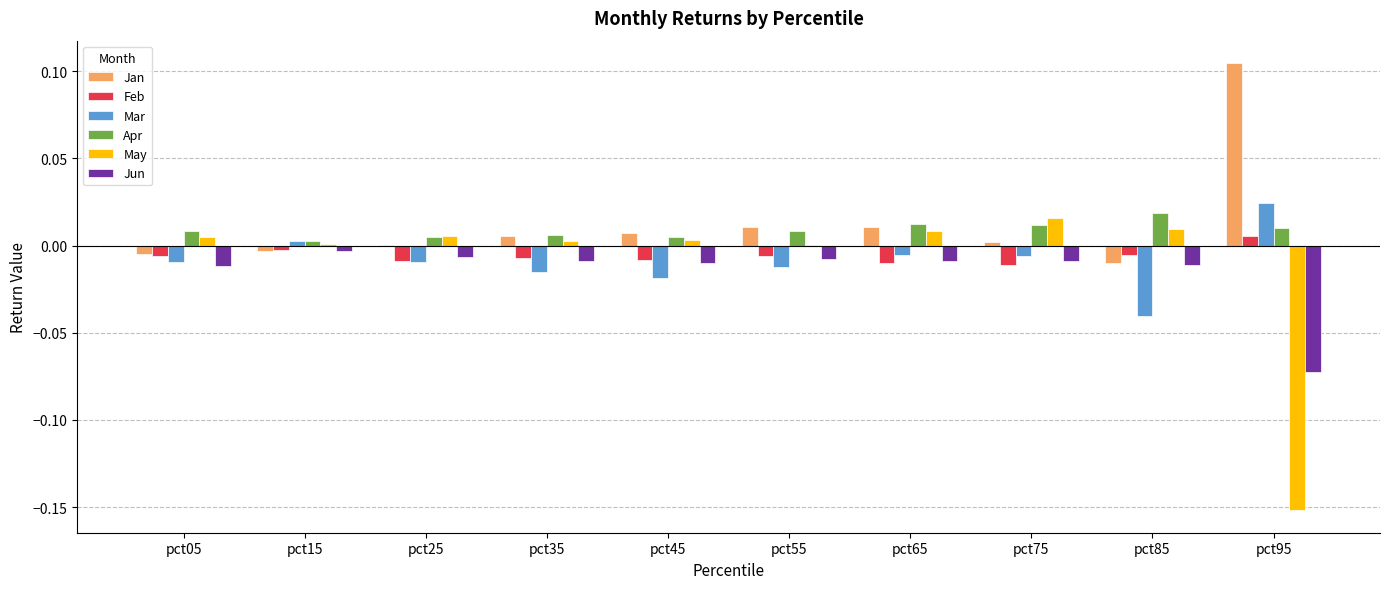

The value of Feb at pct85 is -0.0. True or false?

True